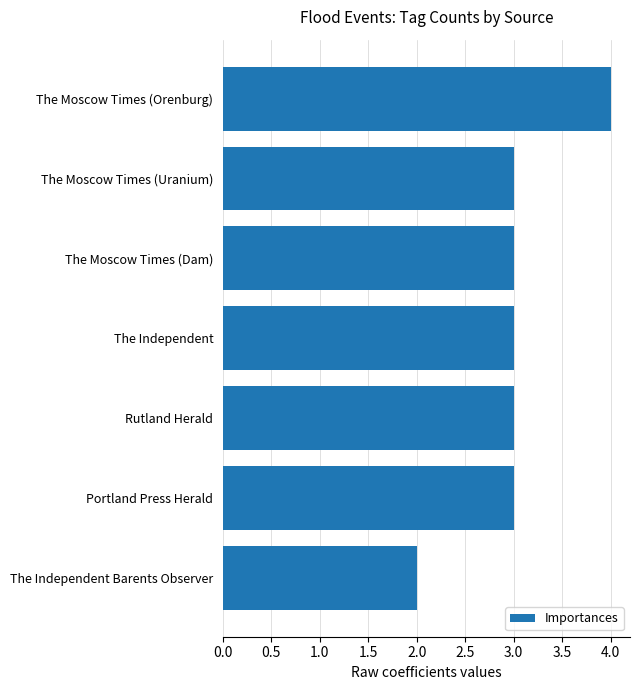

Approximately how many times larger is the value at The Independent Barents Observer compared to The Moscow Times (Dam)?

0.7